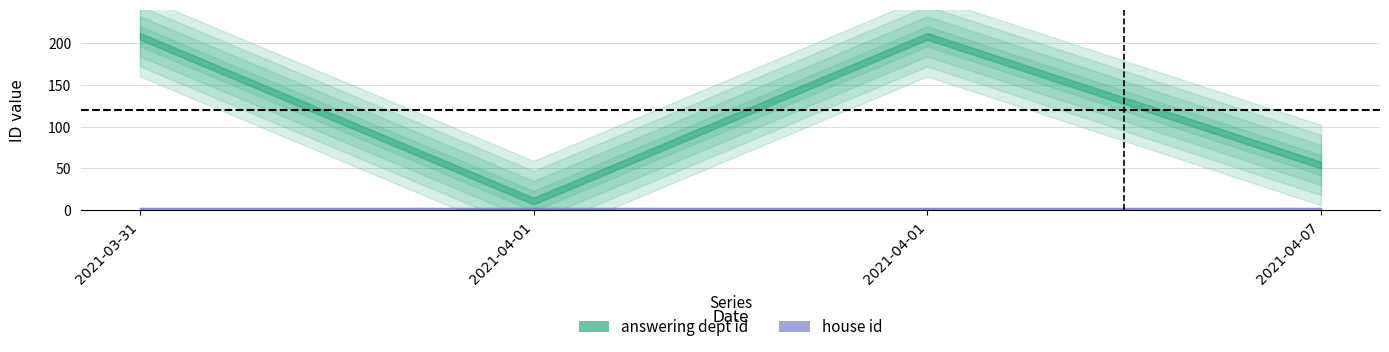

Is this an area chart (filled region under the line)?

No